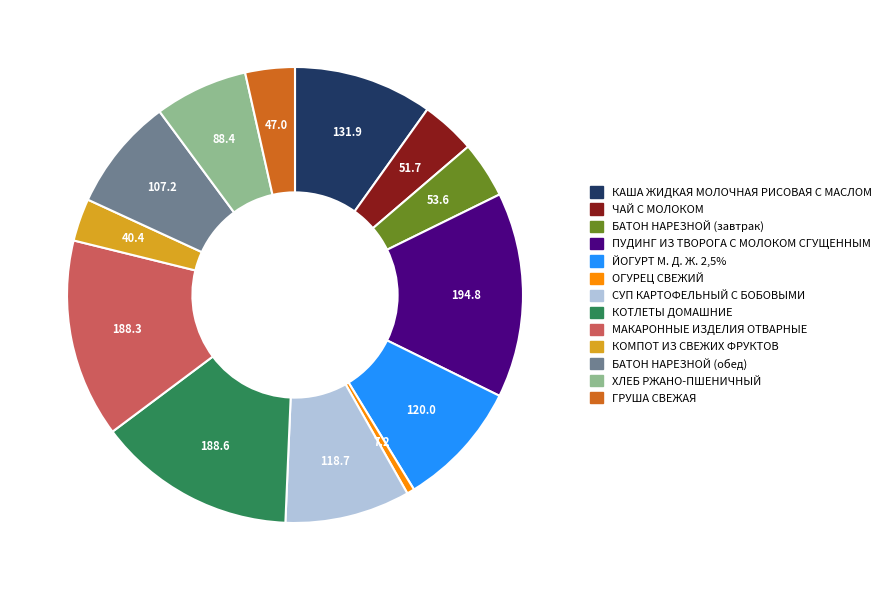

Is the sum of ОГУРЕЦ СВЕЖИЙ and ГРУША СВЕЖАЯ greater than half?

No